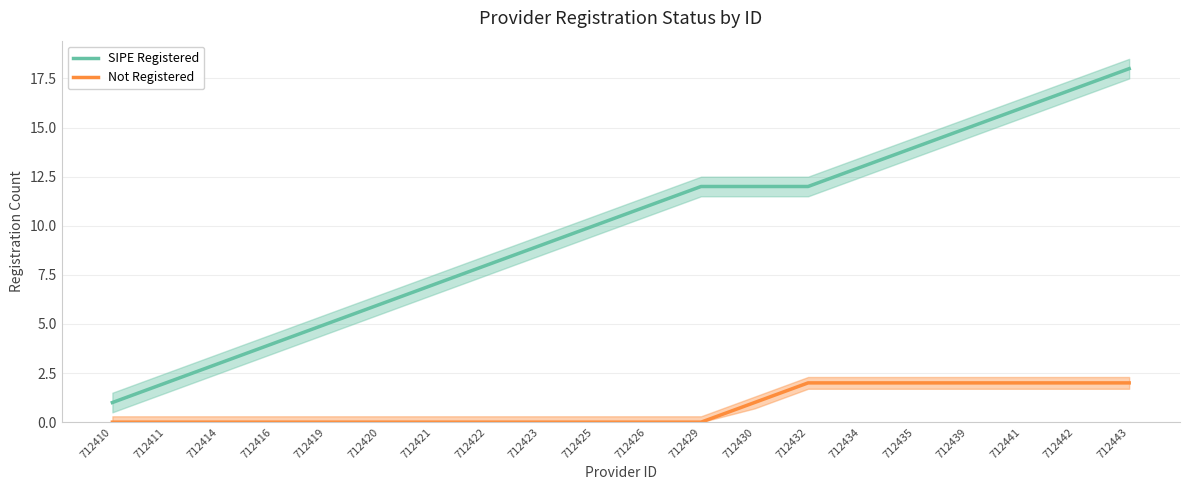

At which label is Not Registered closest to 1?

712430